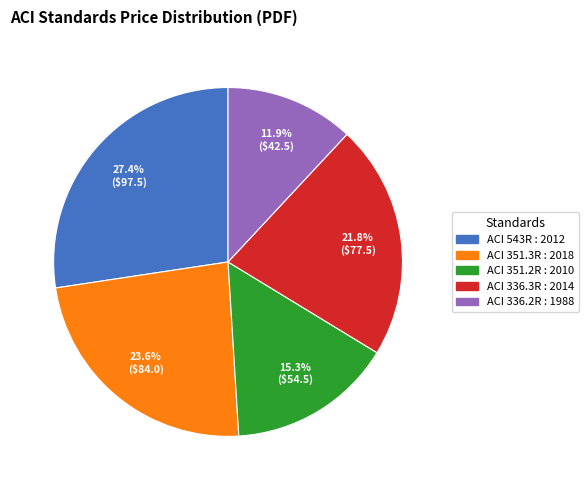

To the nearest percent, what is the difference between the largest and smallest slice percentages?

15%